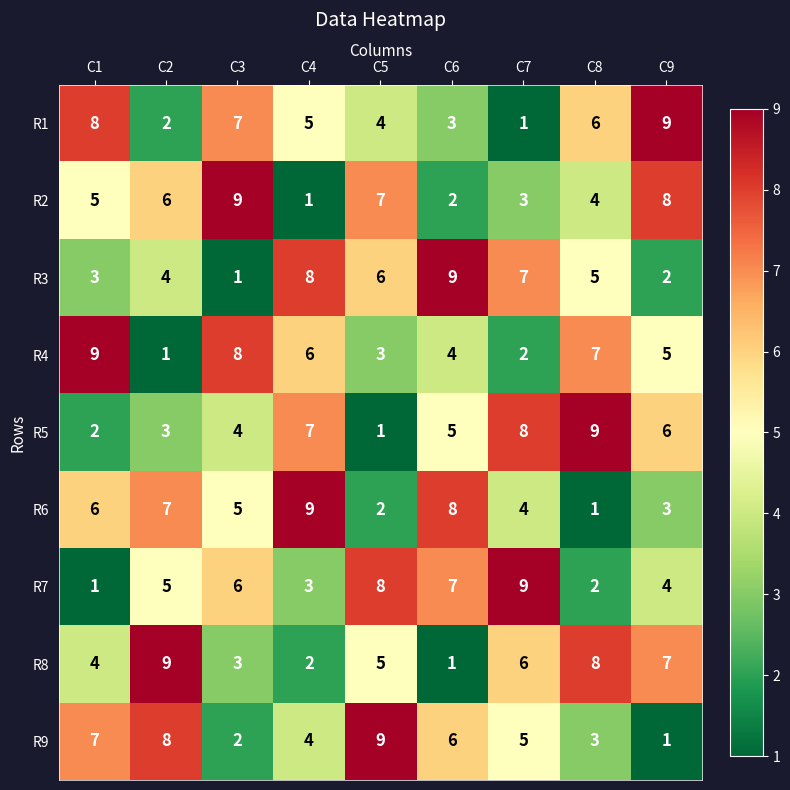

Count the R6 values in the range 3 to 7.

5